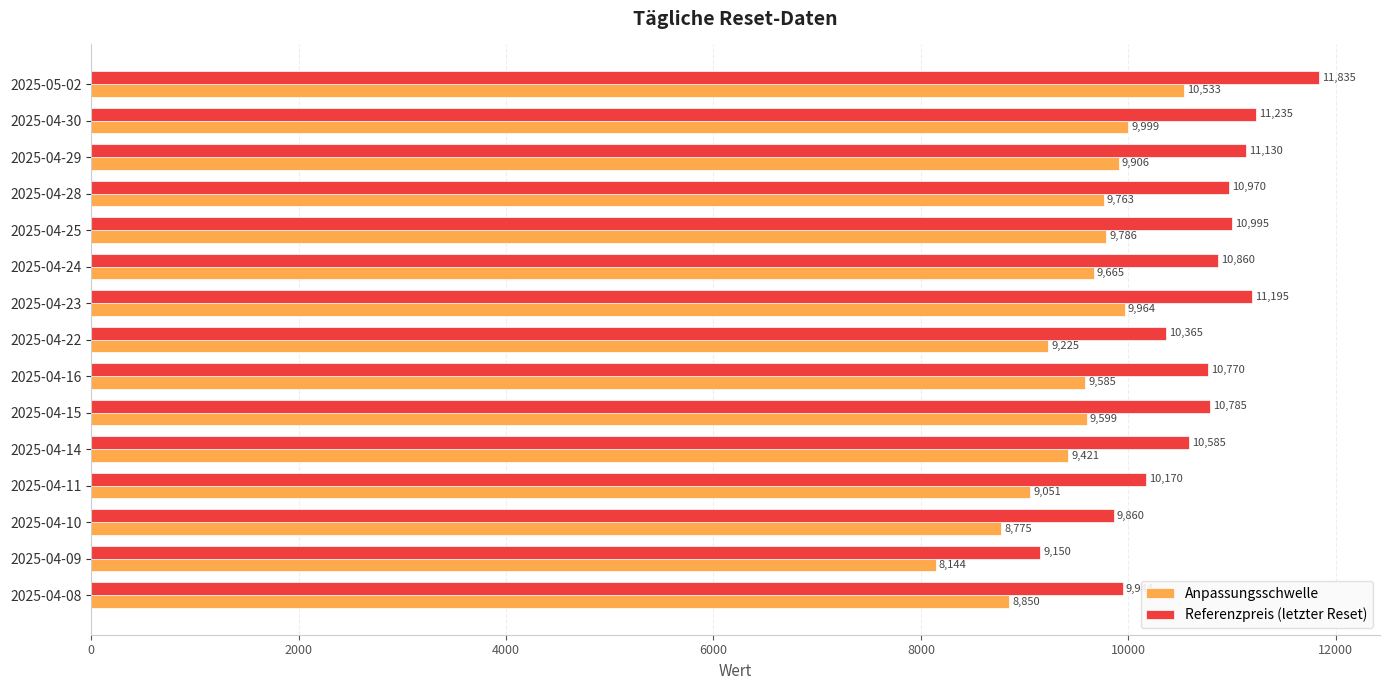

Which series has the largest total across all categories?

Referenzpreis (letzter Reset)